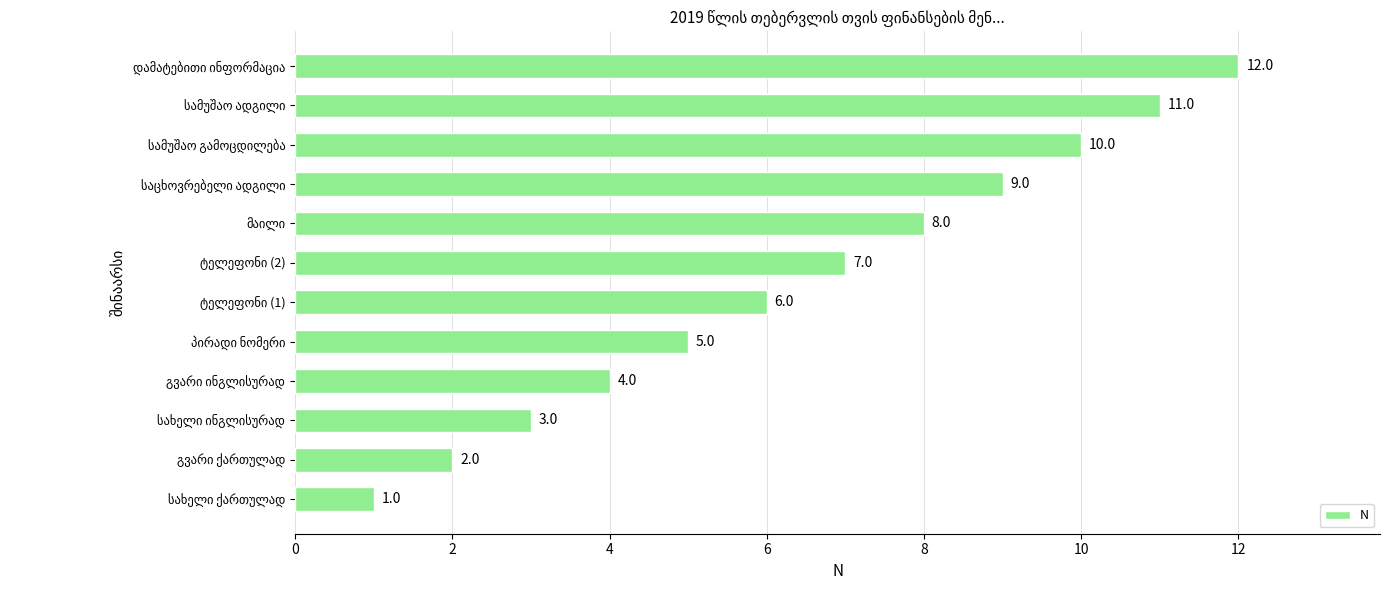

How many values are below 7?

6